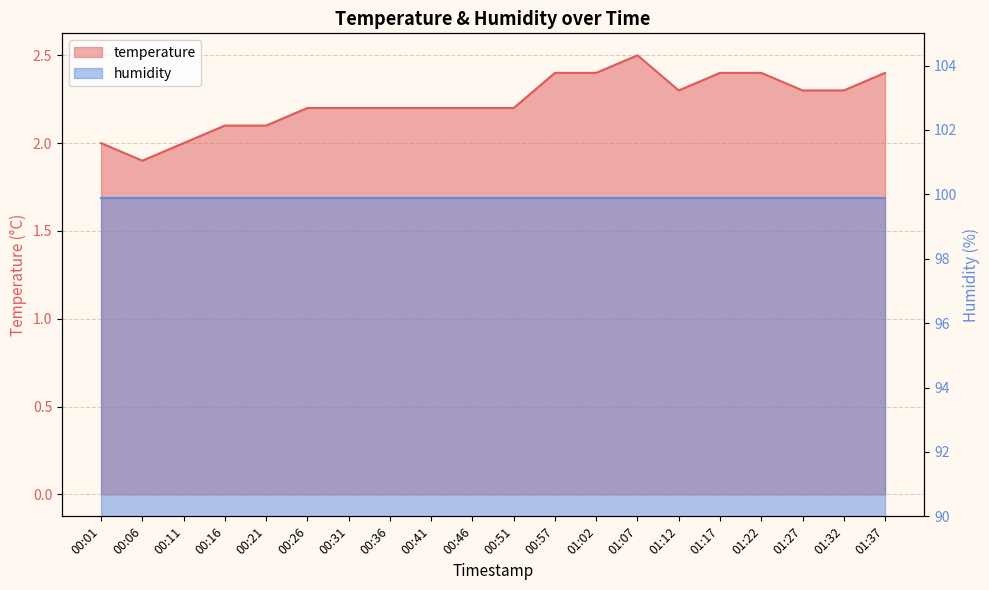

Which has a higher value, 01:37 or 00:11?

01:37